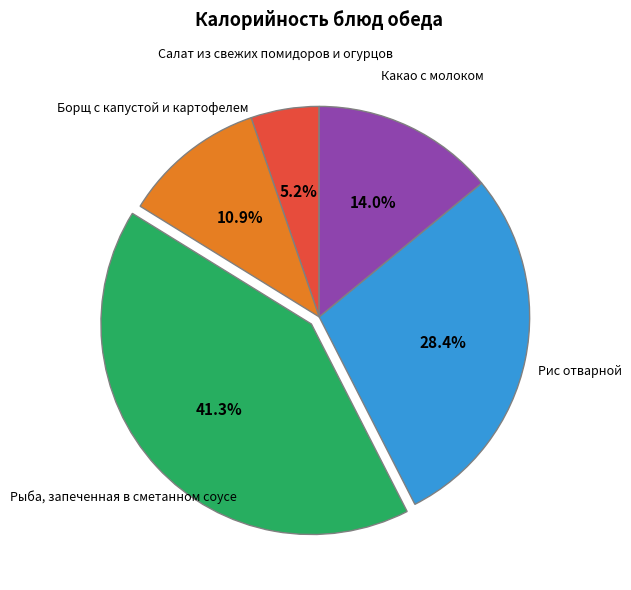

Is there any slice that represents more than half of the pie?

No